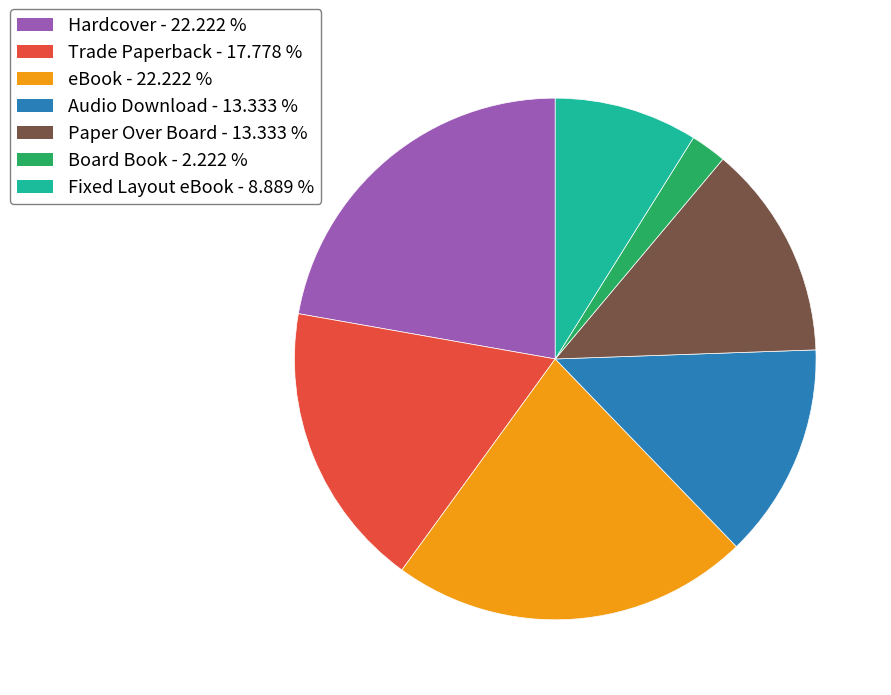

The Paper Over Board slice represents 13% of the pie. True or false?

True